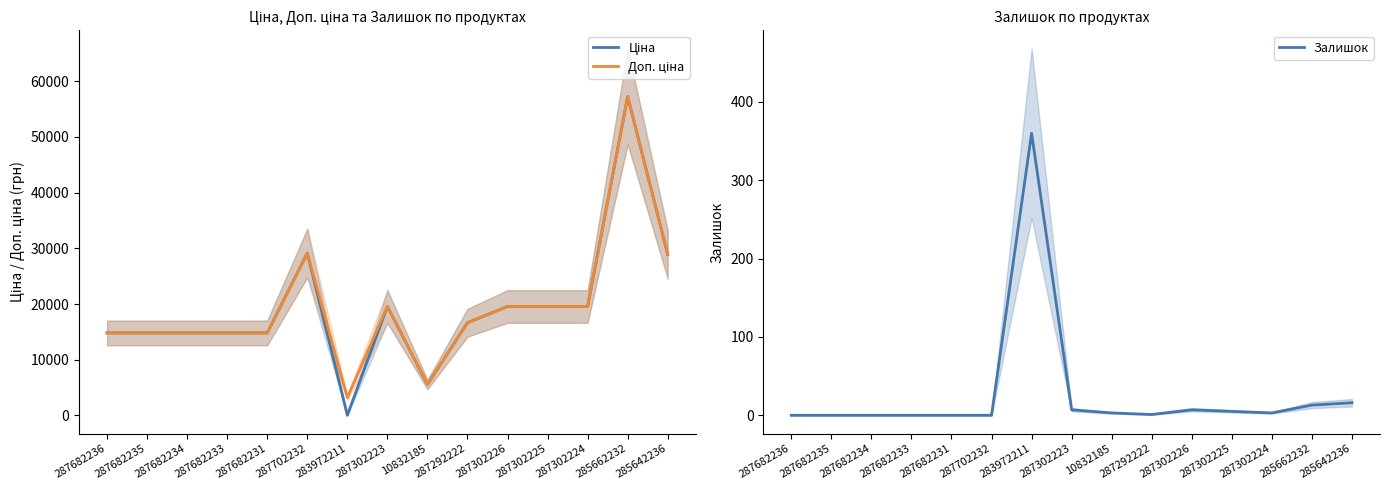

What is the difference between the maximum and minimum values in the Залишок series?

360